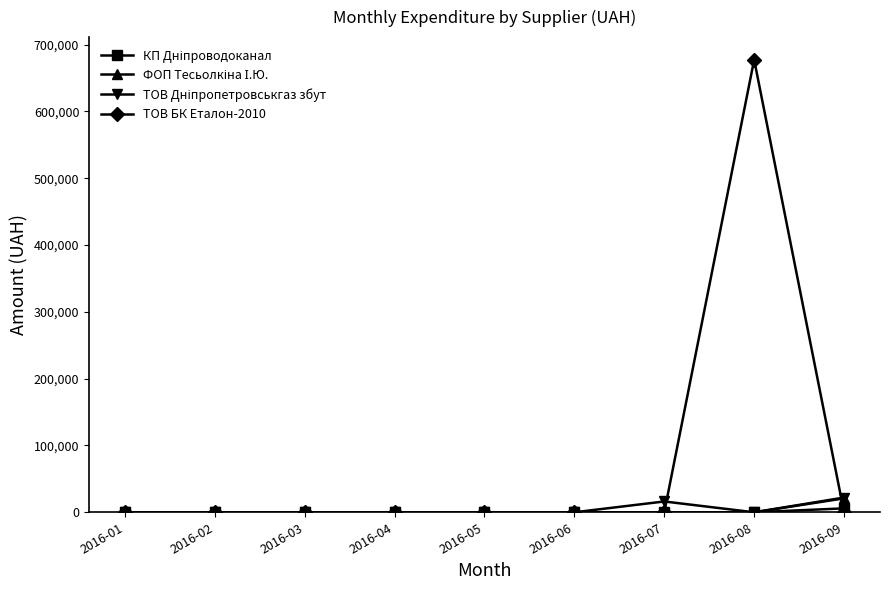

True or false: ТОВ БК Еталон-2010 has more than 0 interior local peaks.

True